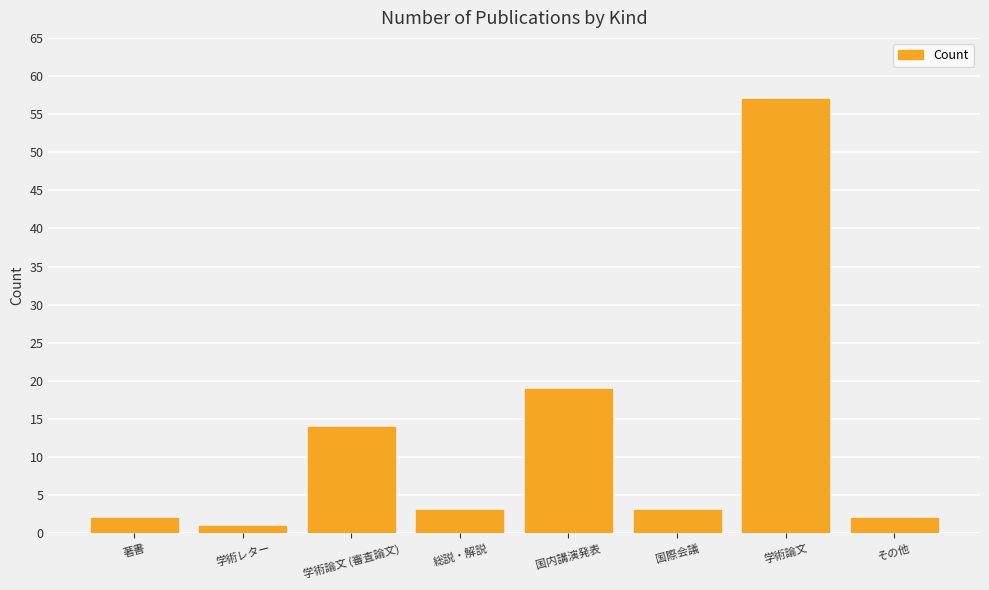

Where is the data nearest to the value 29?

国内講演発表